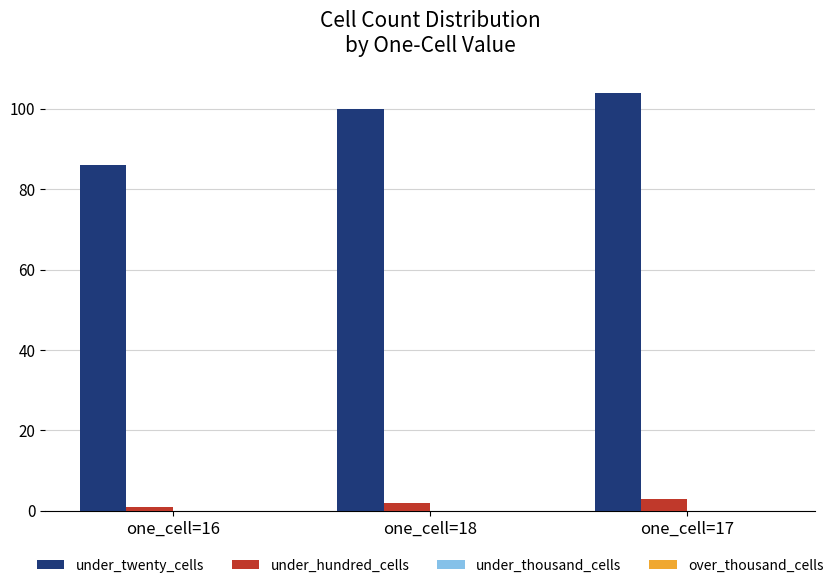

What is the difference between the under_twenty_cells values at one_cell=16 and one_cell=17?

18